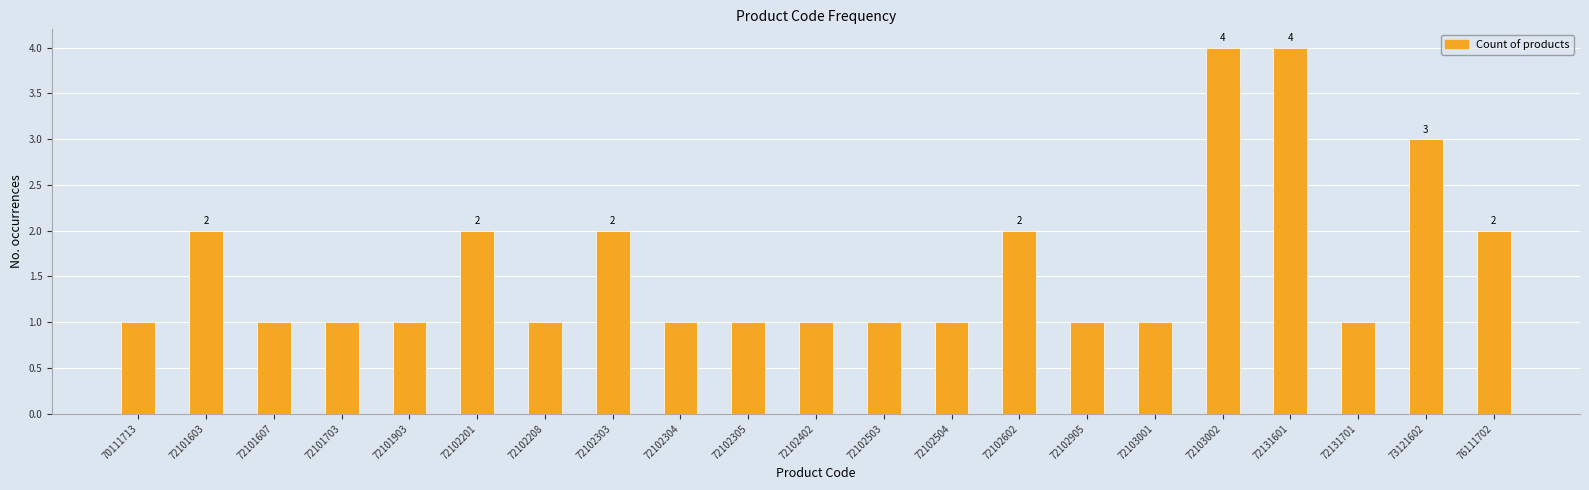

Between 72101903 and 73121602, which is larger?

73121602